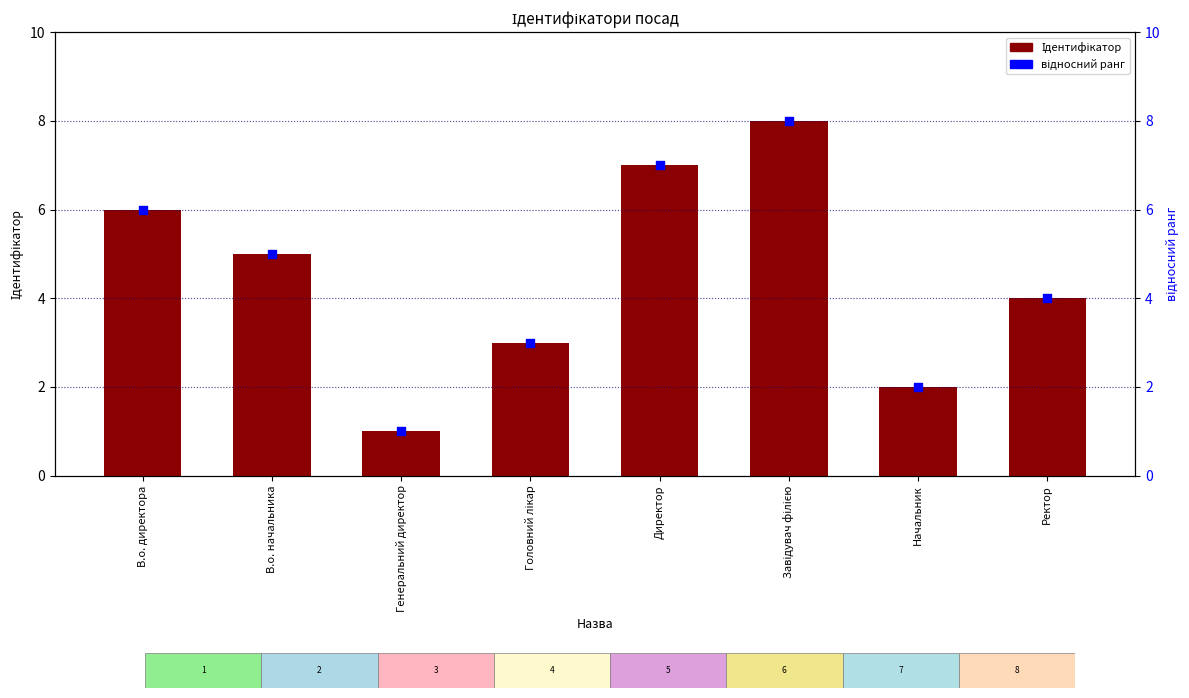

Which series has the largest total across all categories?

Ідентифікатор